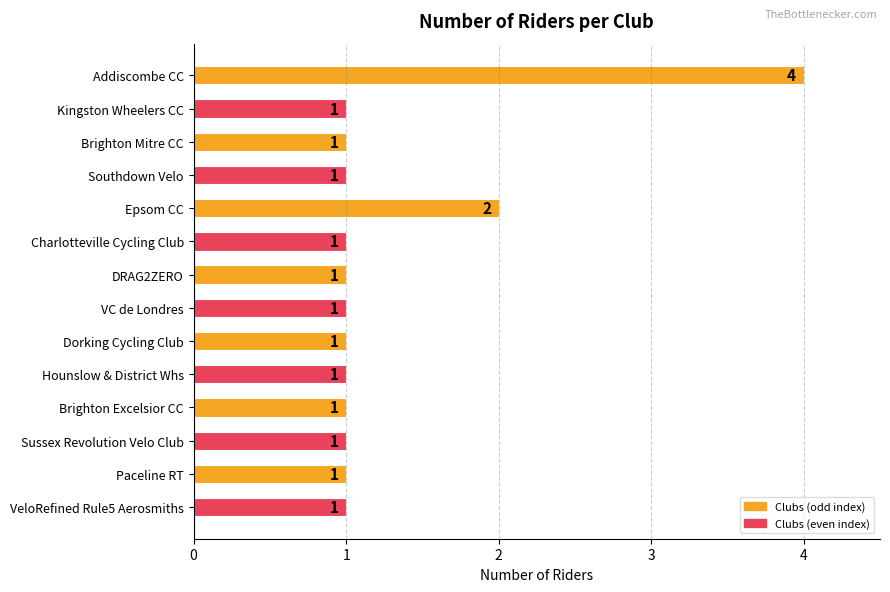

Reading top to bottom, transcribe all the data shown in this chart.

Addiscombe CC=4	Kingston Wheelers CC=1	Brighton Mitre CC=1	Southdown Velo=1	Epsom CC=2	Charlotteville Cycling Club=1	DRAG2ZERO=1	VC de Londres=1	Dorking Cycling Club=1	Hounslow & District Whs=1	Brighton Excelsior CC=1	Sussex Revolution Velo Club=1	Paceline RT=1	VeloRefined Rule5 Aerosmiths=1